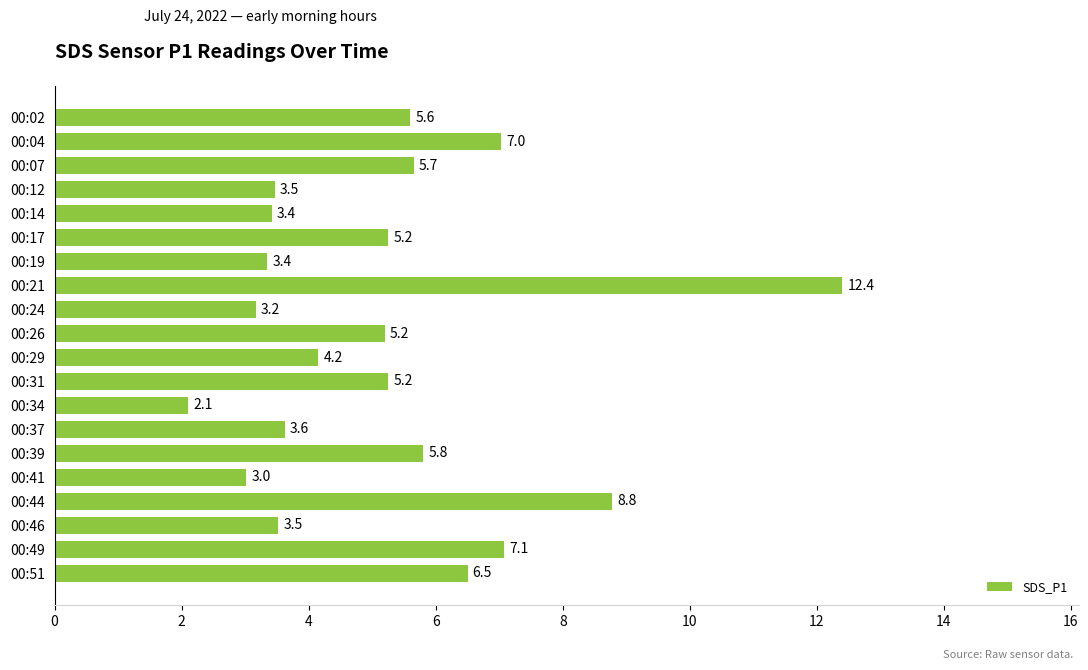

How many data points does each series have?

20